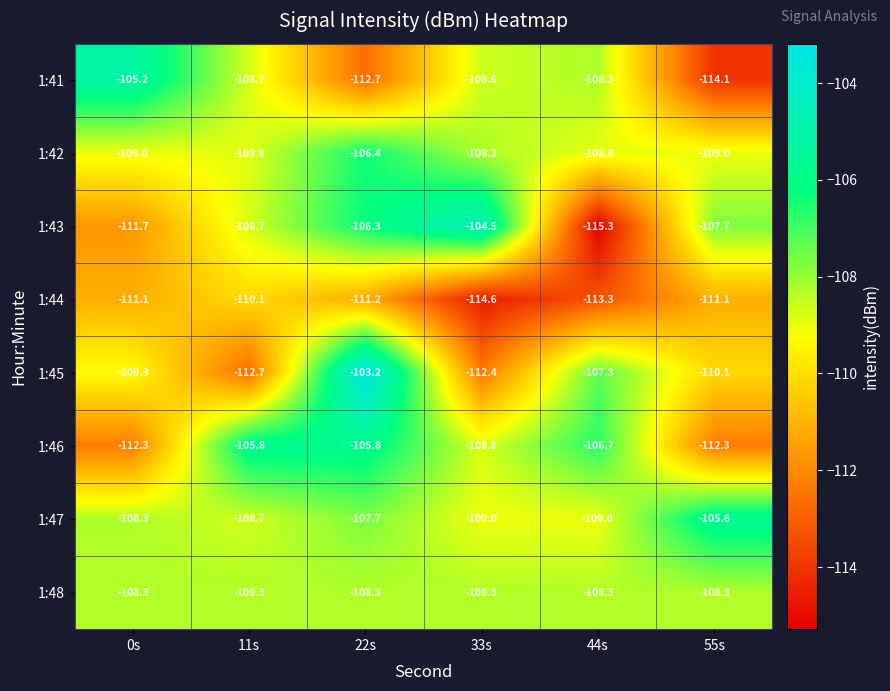

Which series has the largest total across all categories?

1:47